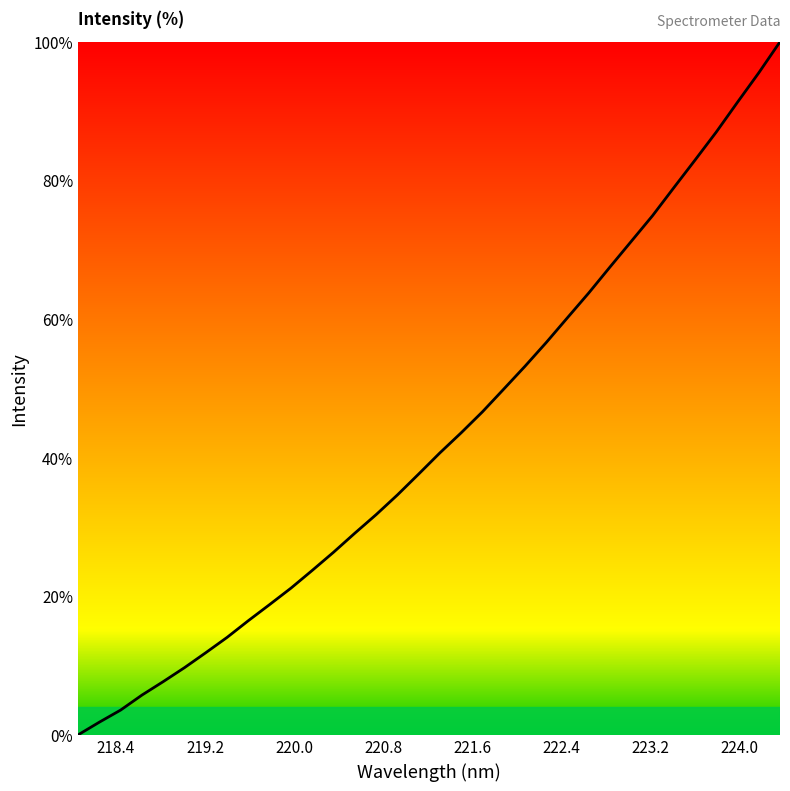

What is the difference between the maximum and minimum values?

100.0